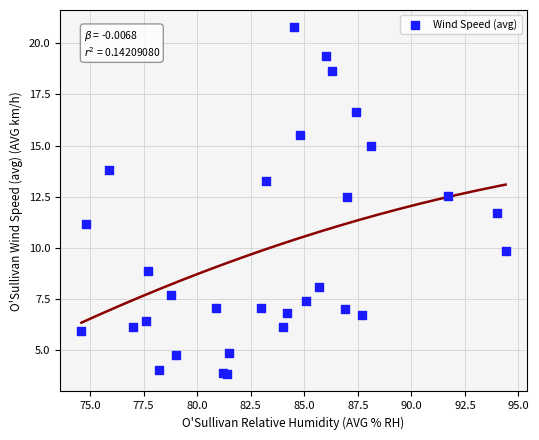

What Y value in the scatter plot is closest to 12?

11.7